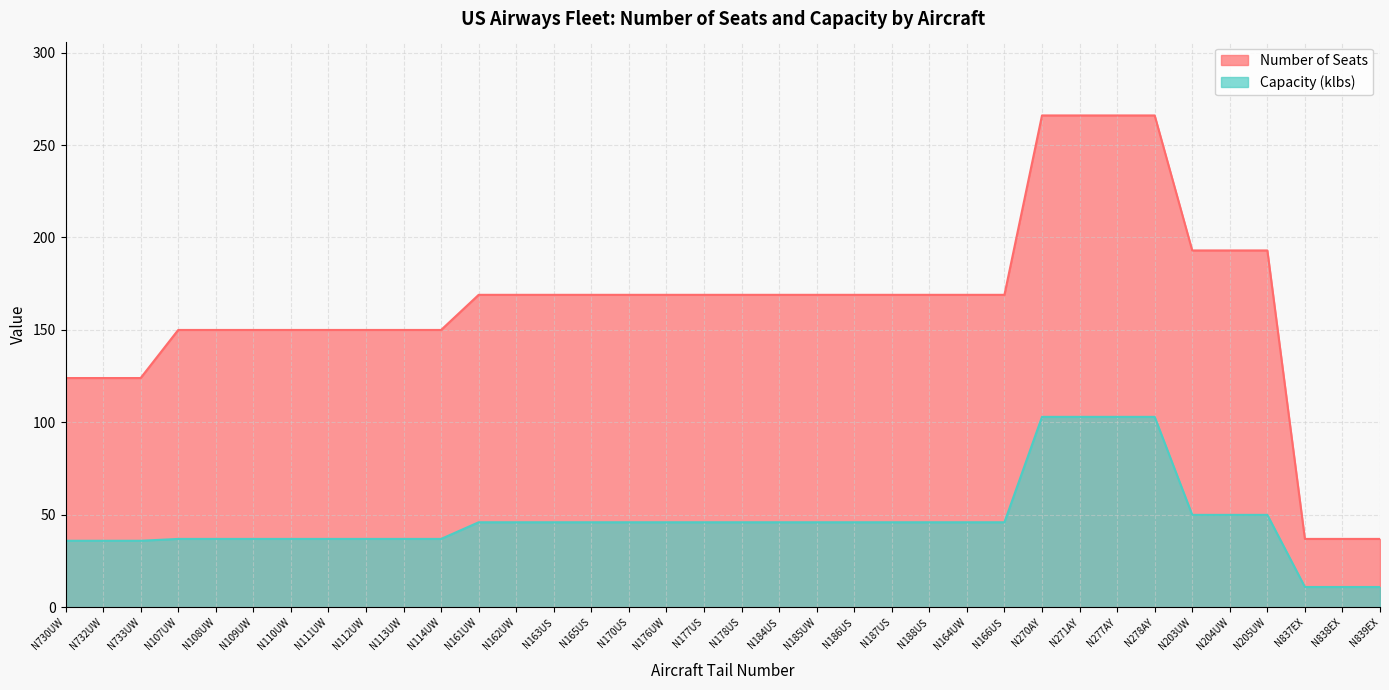

What is the sum of all Capacity (klbs) values?

1689